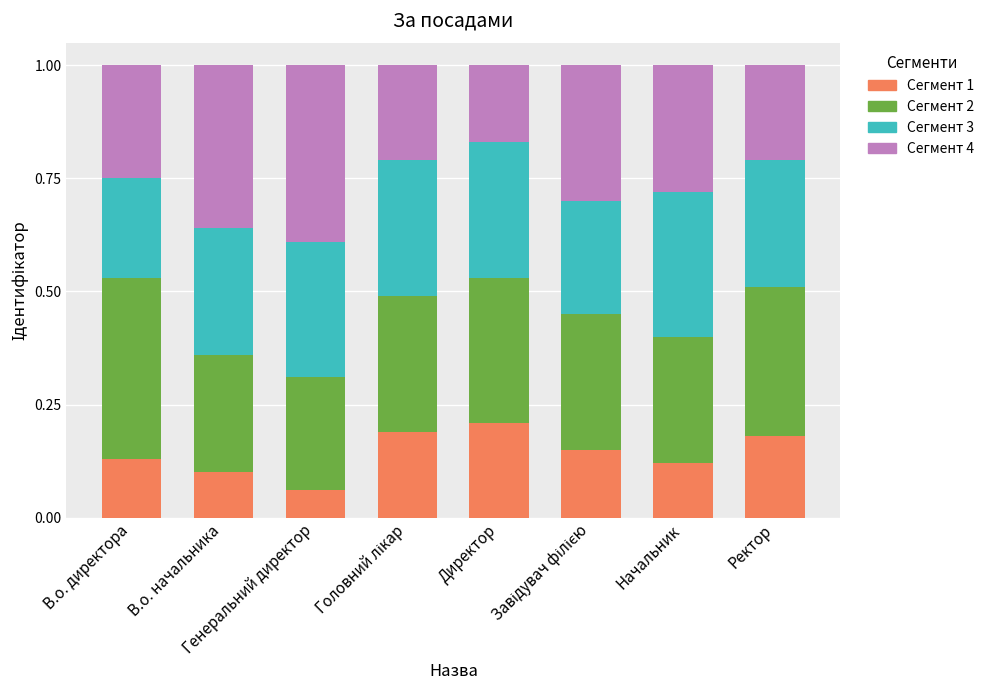

How many categories are shown in the chart?

8